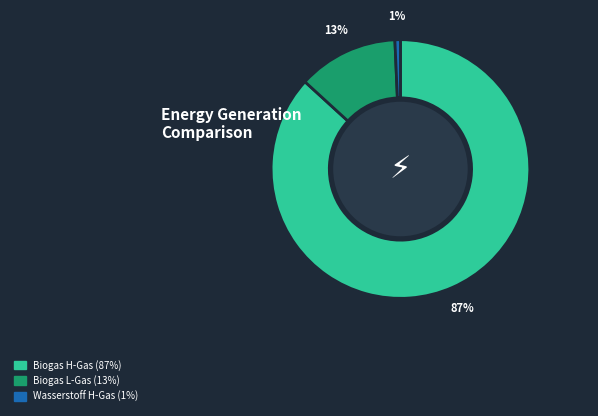

Is there a majority slice in this chart?

Yes